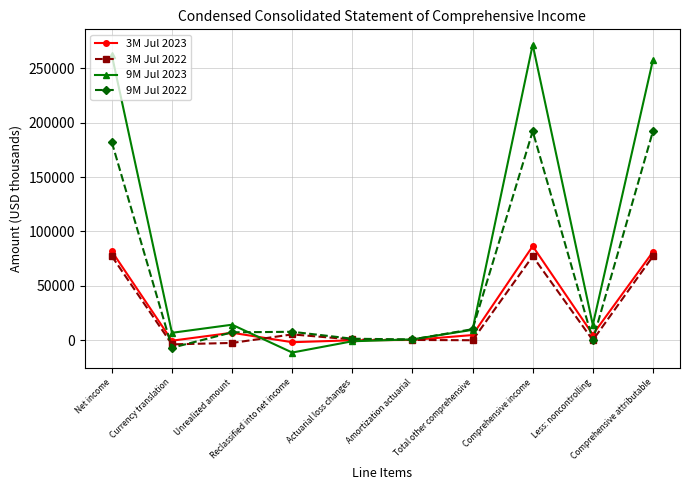

At Comprehensive income, list the series in order from smallest to largest.

3M Jul 2022, 3M Jul 2023, 9M Jul 2022, 9M Jul 2023